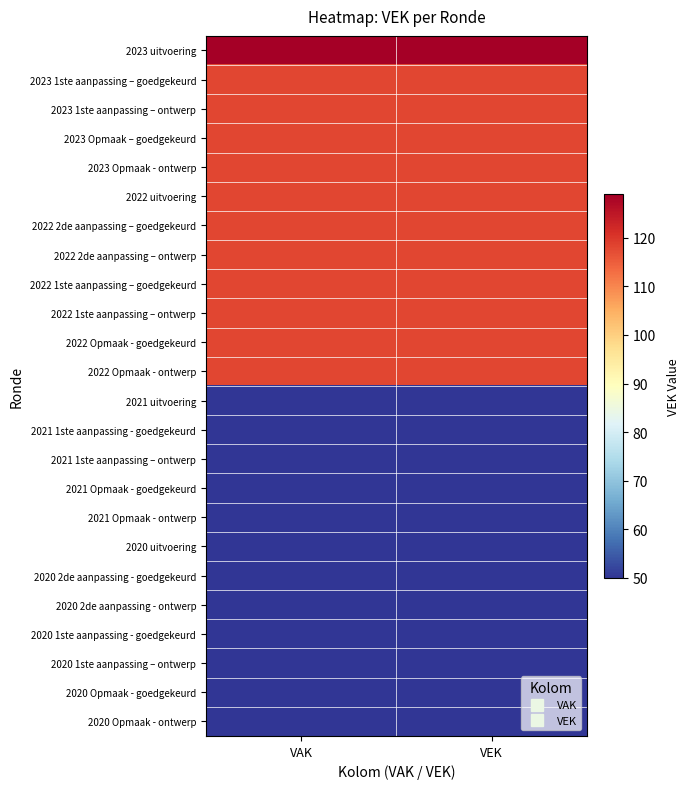

How many distinct data groups are displayed?

24